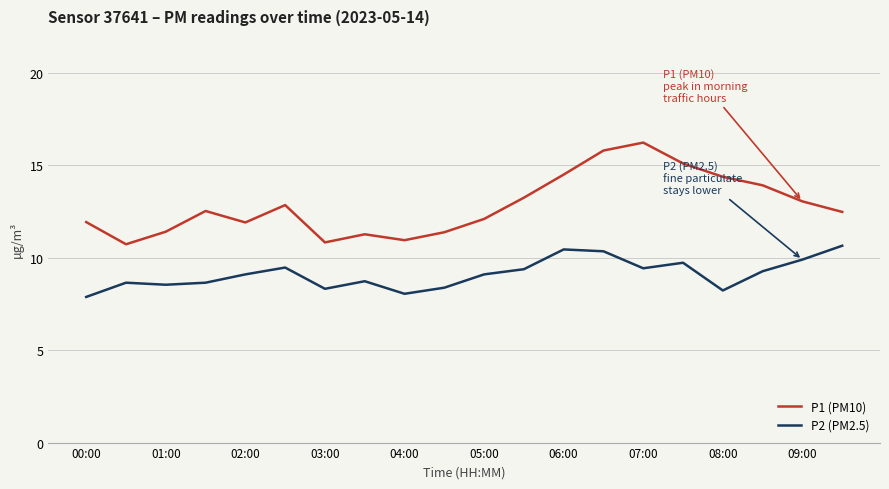

What is the difference between the maximum and minimum values in the P2 (PM2.5) series?

2.8